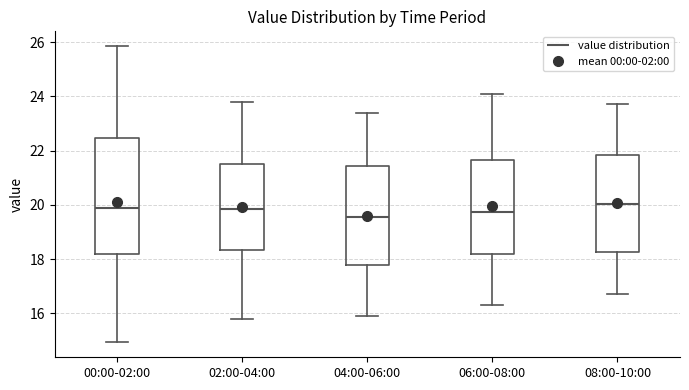

Which box is the tallest, from its lower edge to its upper edge?

00:00-02:00